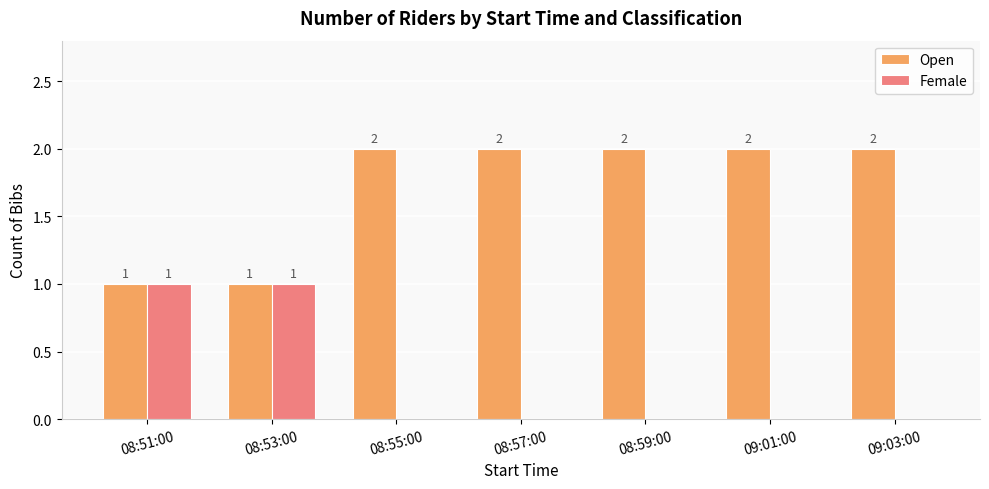

How many Open values are between 1 and 2?

7